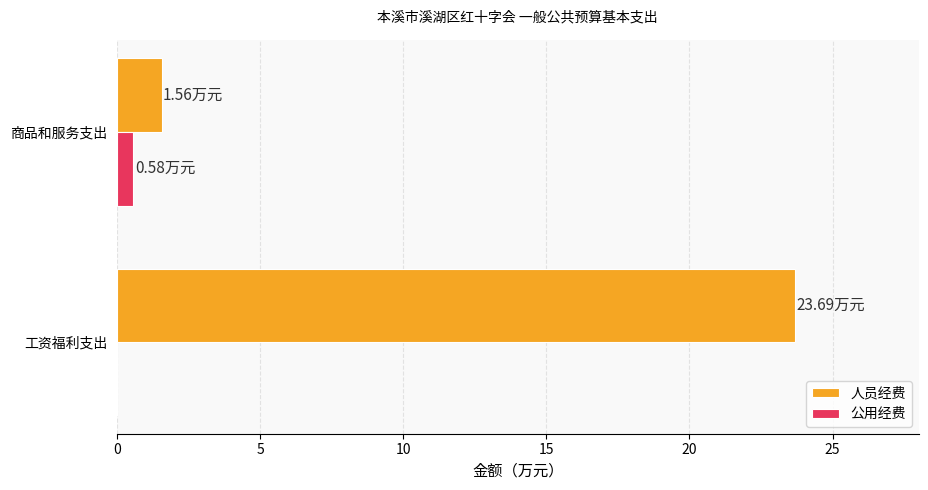

What is the total value across all series at 工资福利支出?

23.7